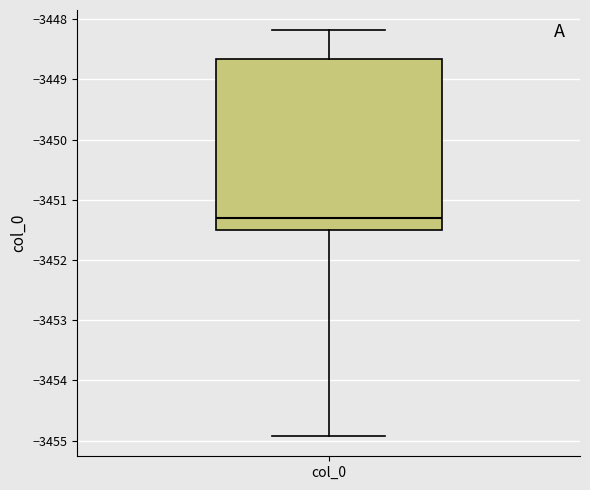

Read this box plot against the y-axis: the position of the median line, the range covered by the box, and the ends of both whiskers. The values are not printed on the chart, so give them approximately, as read against the axis.

median -3451.3, box -3451.5 to -3448.7, whiskers -3454.9 to -3448.2